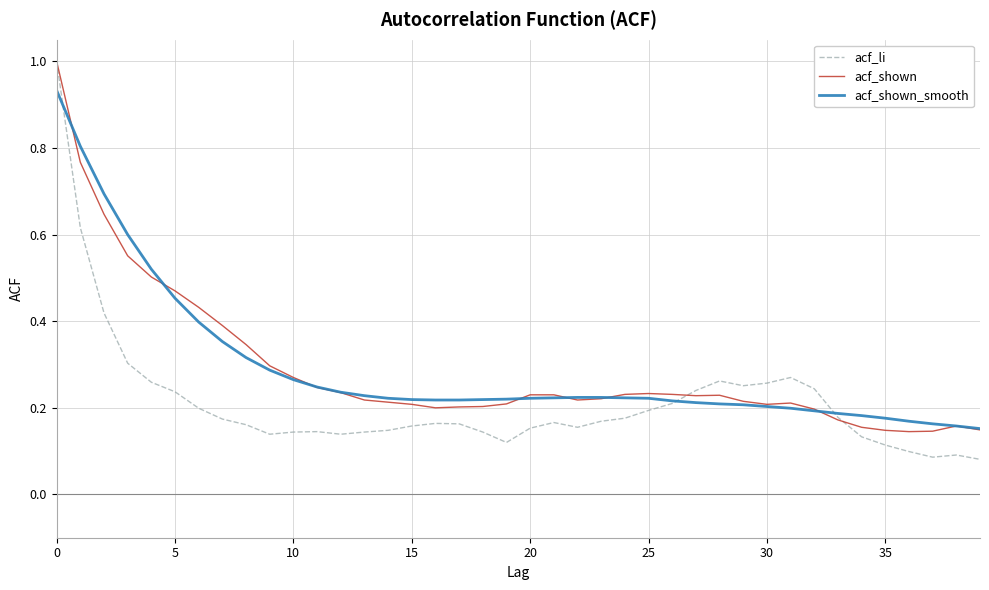

What is the maximum value shown in the chart?

1.0